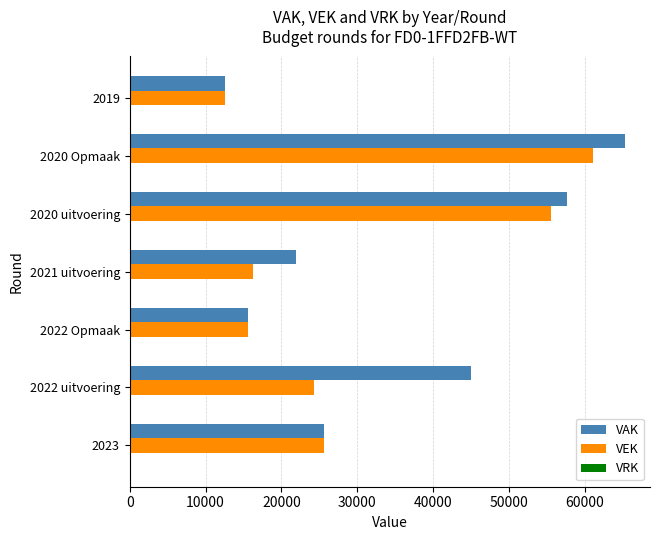

Which series has the widest spread of values?

VAK